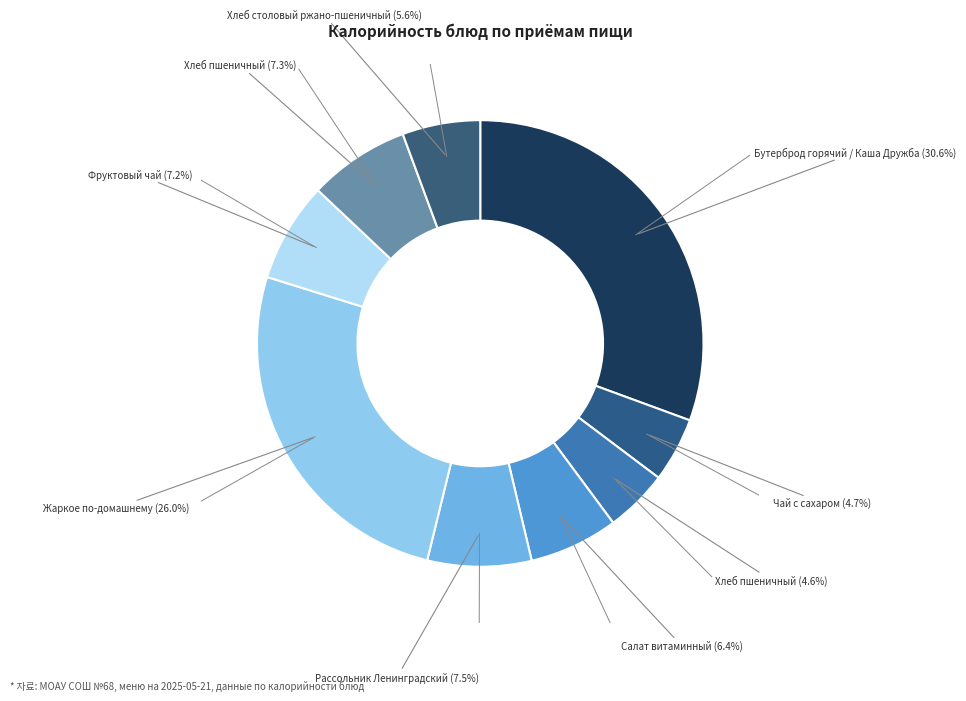

Rank the categories by value from lowest to highest.

Хлеб пшеничный (Завтрак), Чай с сахаром (Завтрак), Хлеб столовый ржано-пшеничный (Обед), Салат витаминный (Обед), Фруктовый чай (Обед), Хлеб пшеничный (Обед), Рассольник Ленинградский (Обед), Жаркое по-домашнему (Обед), Бутерброд горячий / Каша Дружба (Завтрак)